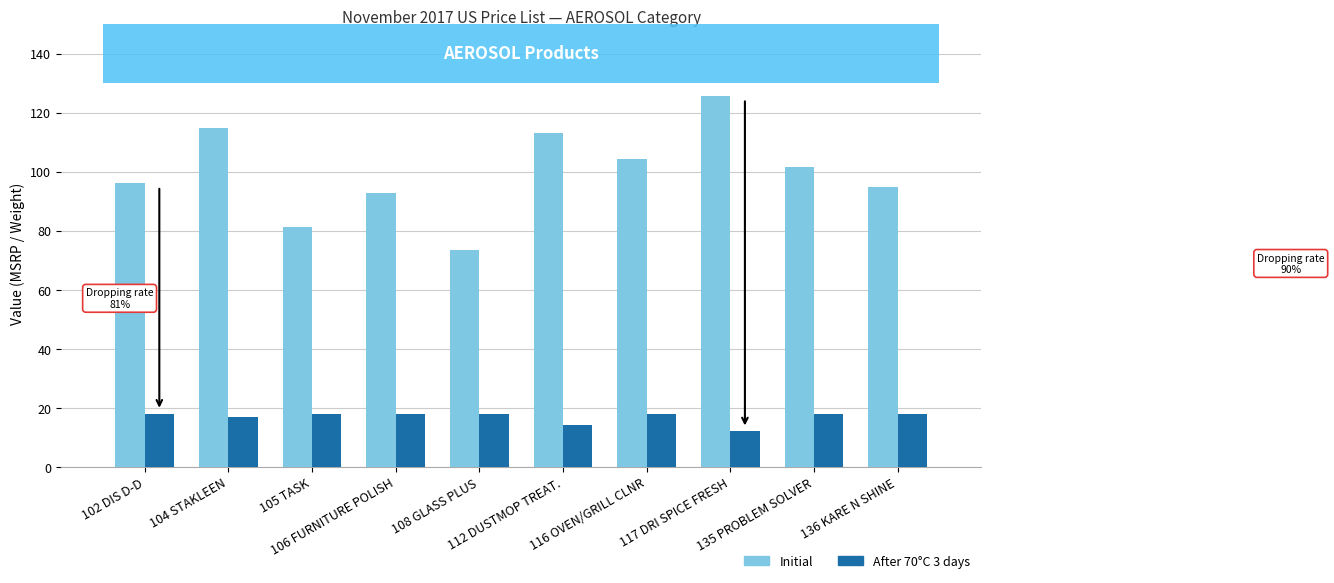

Which series changed the most between 105 TASK and 108 GLASS PLUS?

Initial